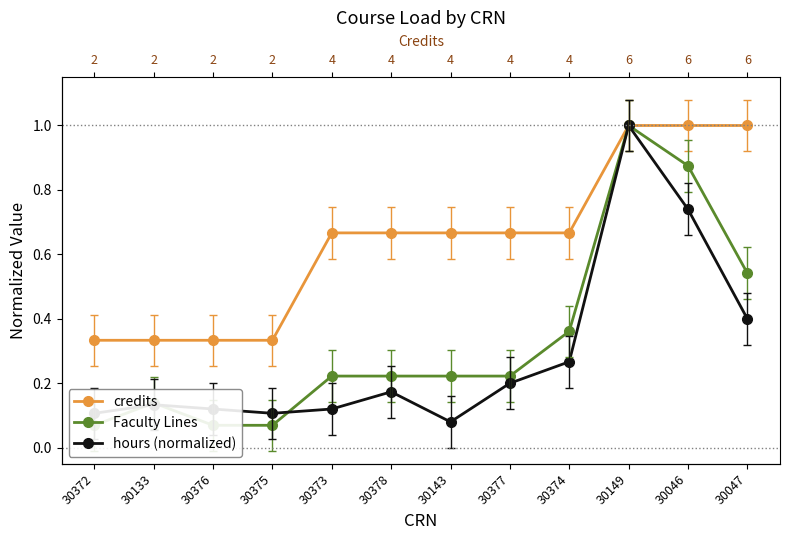

Is this an area chart (filled region under the line)?

No